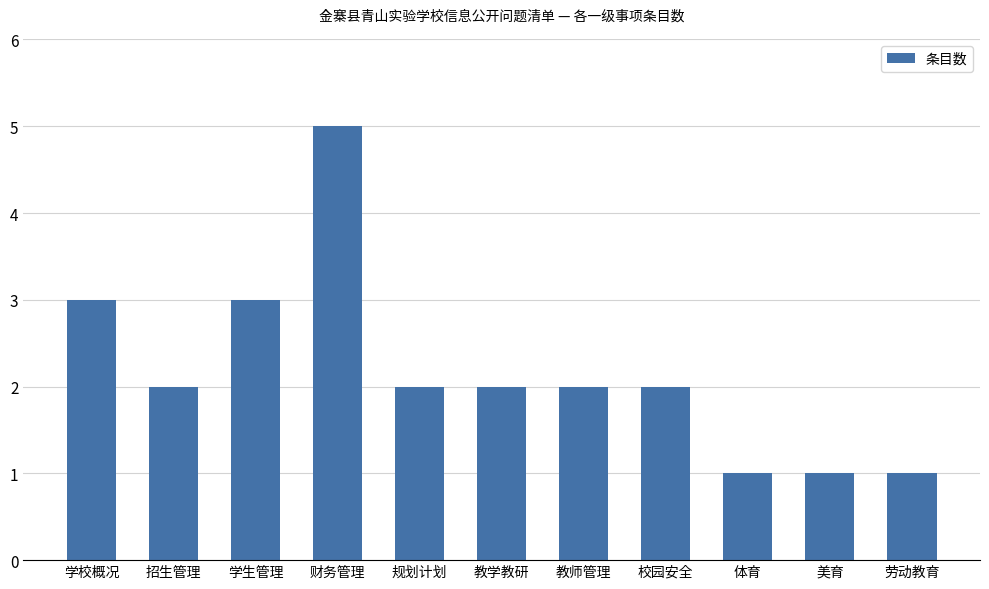

How many values are between 1 and 3?

10